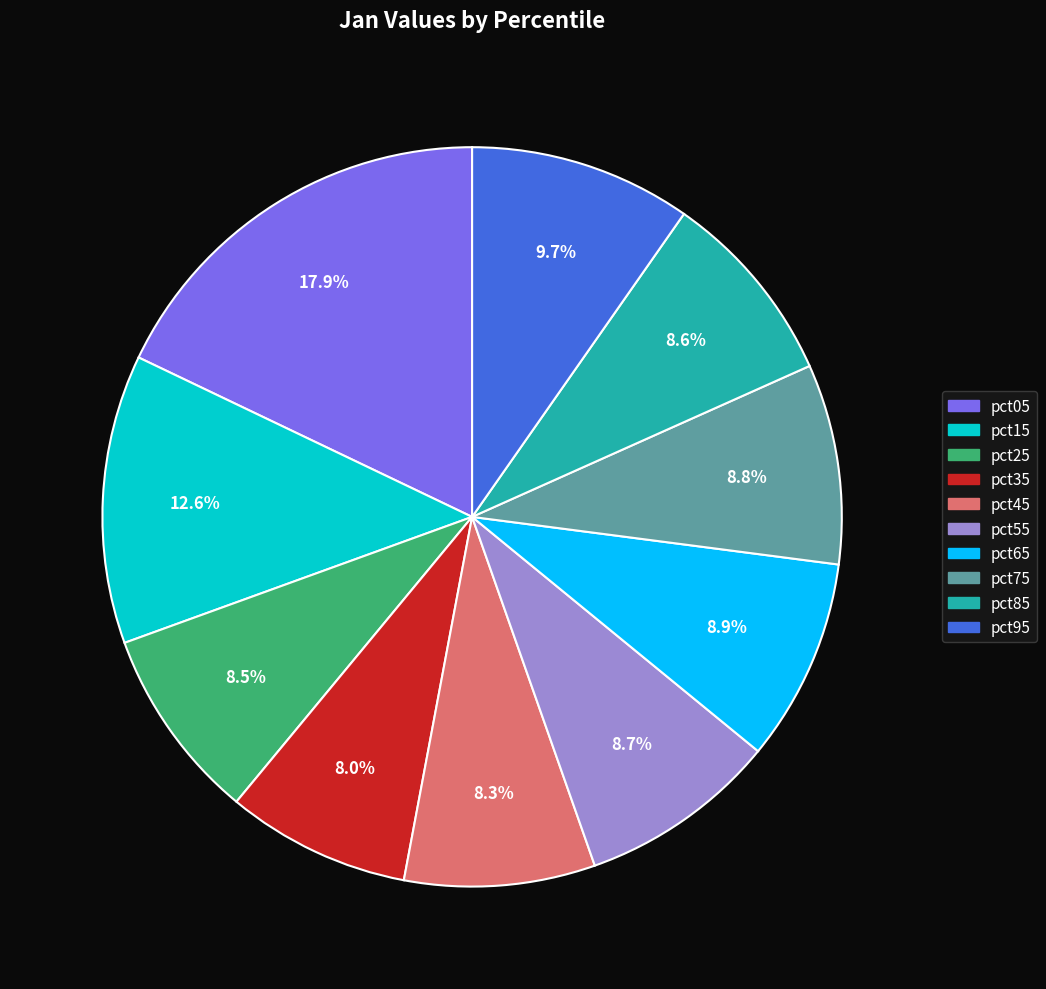

True or false: pct75 accounts for 1% of the total.

False